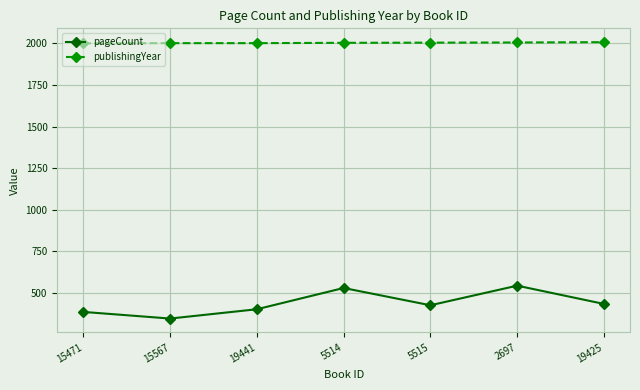

What is the label of the 7th point from the right?

15471